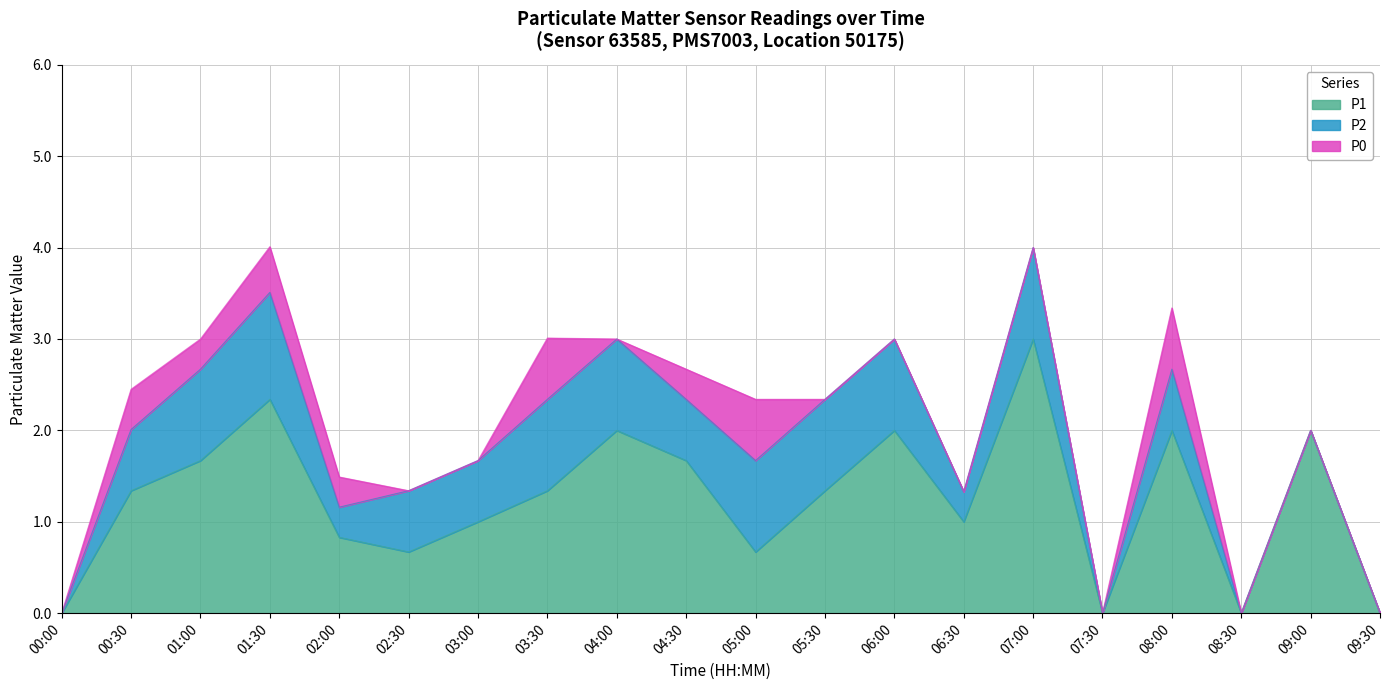

True or false: P0 has more than 1 points higher than both neighbors.

True